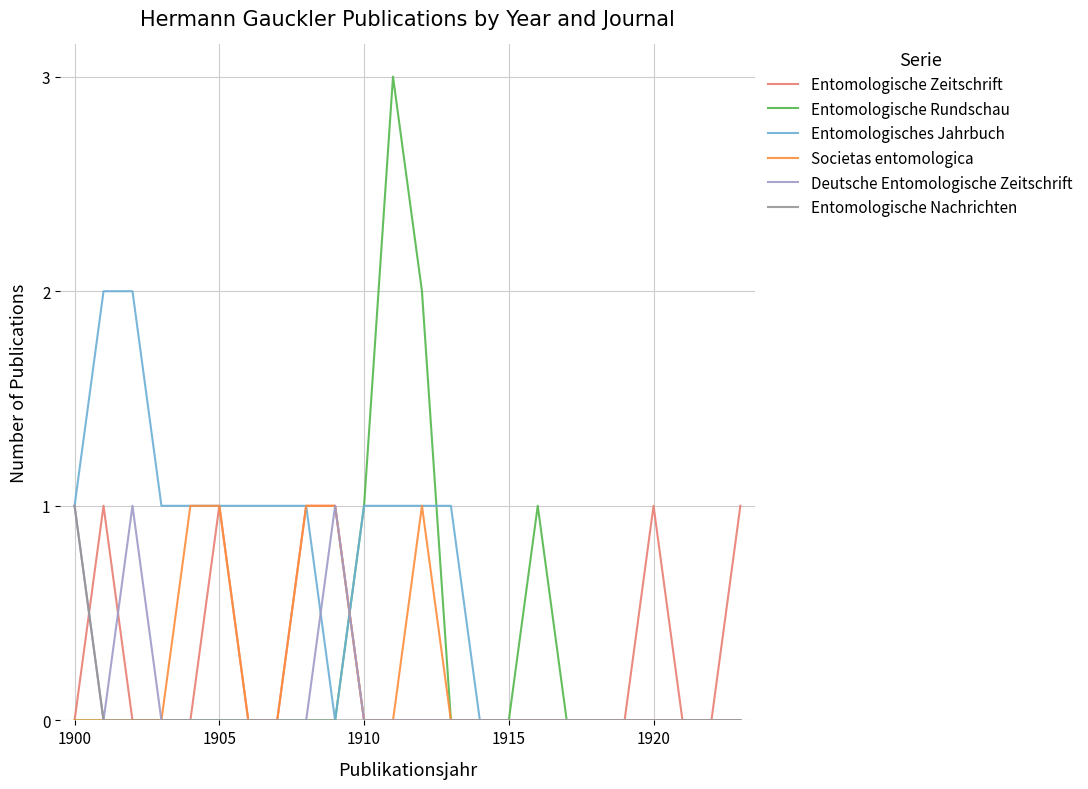

Which series has the largest total across all categories?

Entomologisches Jahrbuch